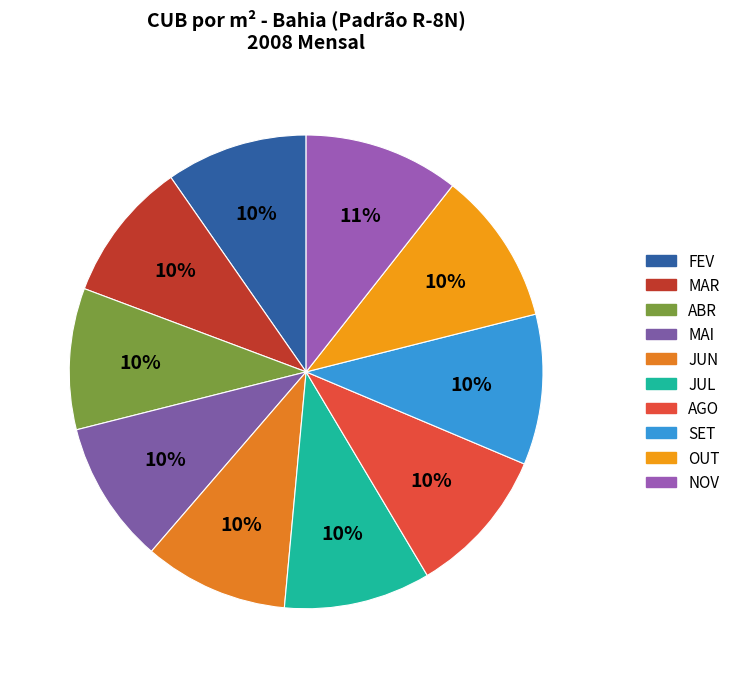

What percentage is NOT represented by JUL?

90.0%